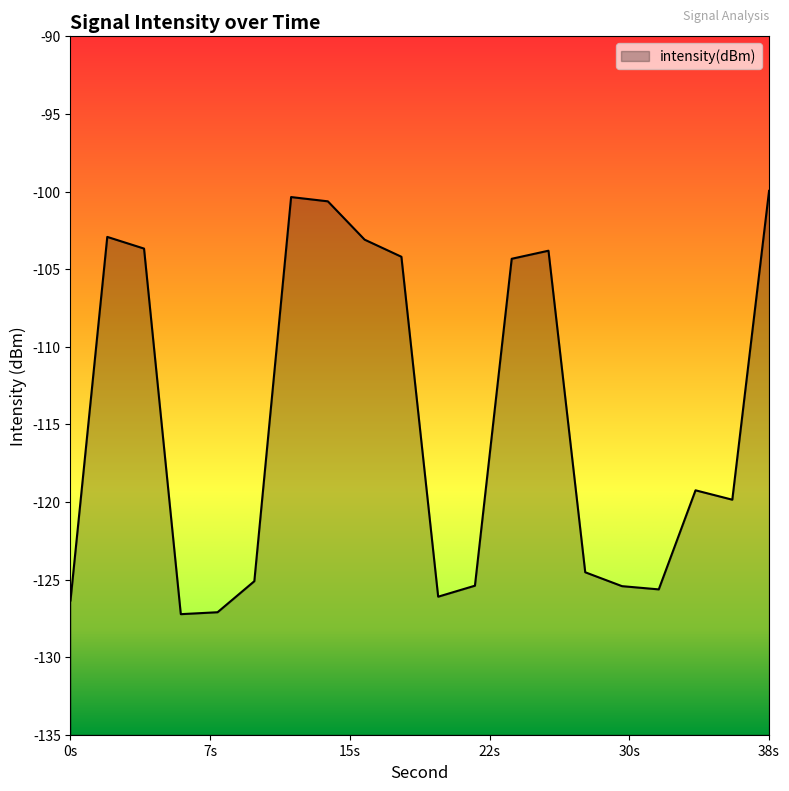

Where does the data first go above -119?

2